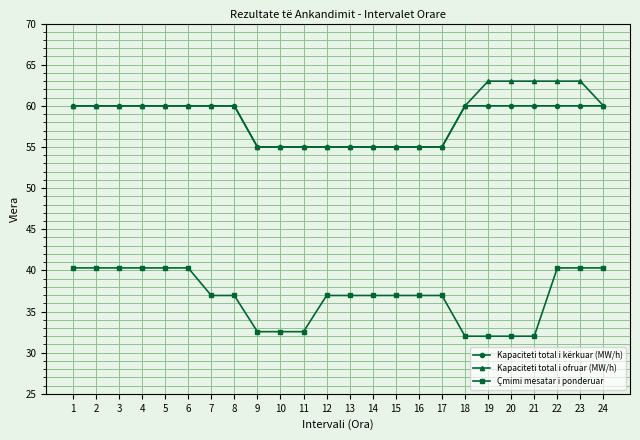

Count the number of categories in the chart.

24